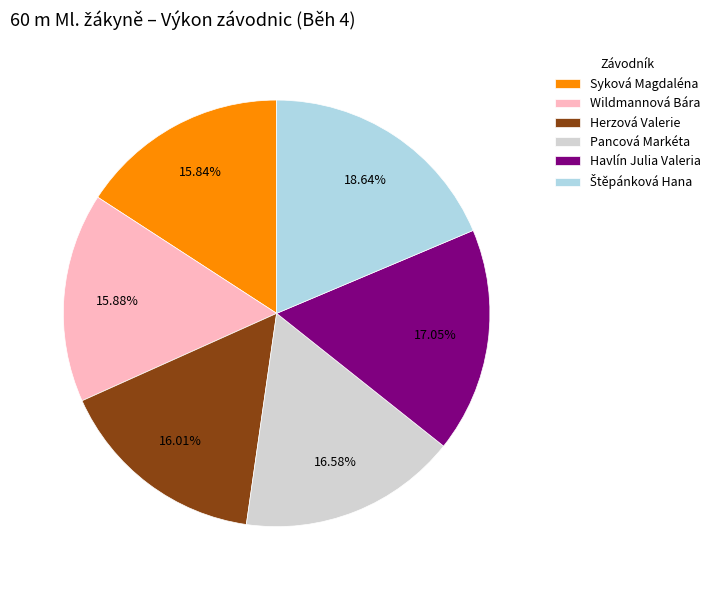

Do Herzová Valerie and Syková Magdaléna together represent more than half of the pie?

No